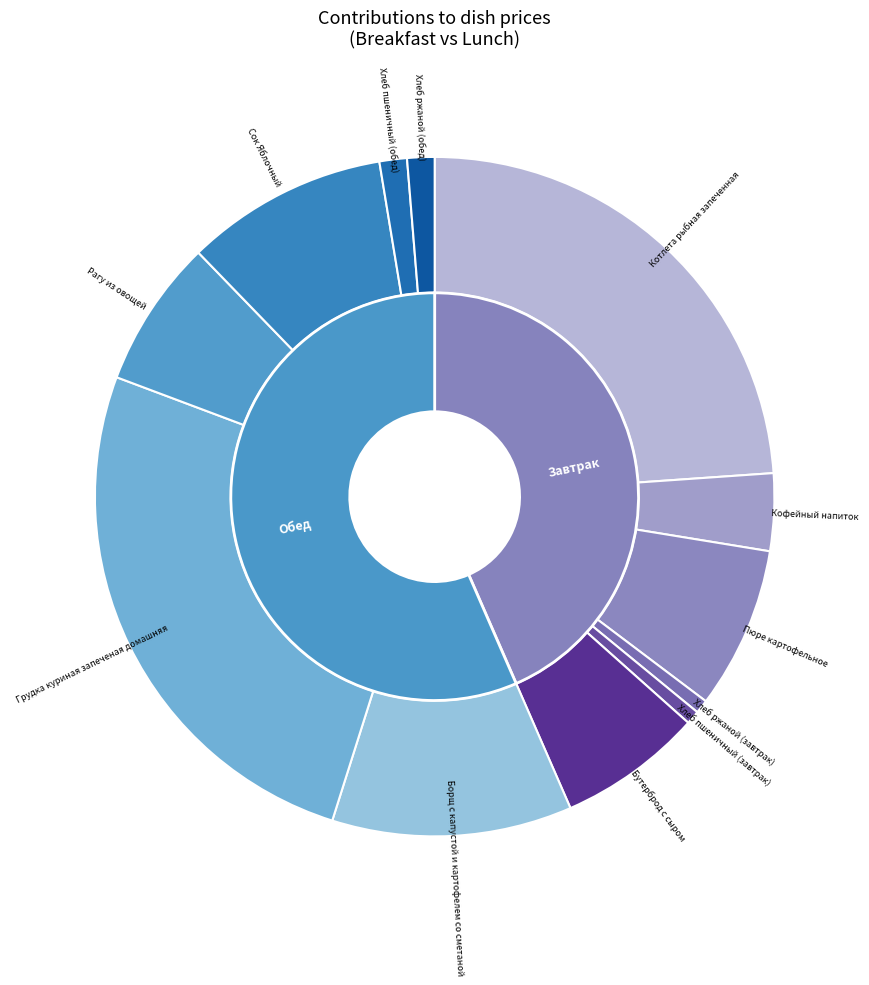

Rank the categories by value from highest to lowest.

Грудка куриная запеченая домашняя, Котлета рыбная запеченная, Борщ с капустой и картофелем со сметаной, Сок Яблочный, Пюре картофельное, Рагу из овощей, Бутерброд с сыром, Кофейный напиток, Хлеб пшеничный (обед), Хлеб ржаной (обед), Хлеб пшеничный (завтрак), Хлеб ржаной (завтрак)